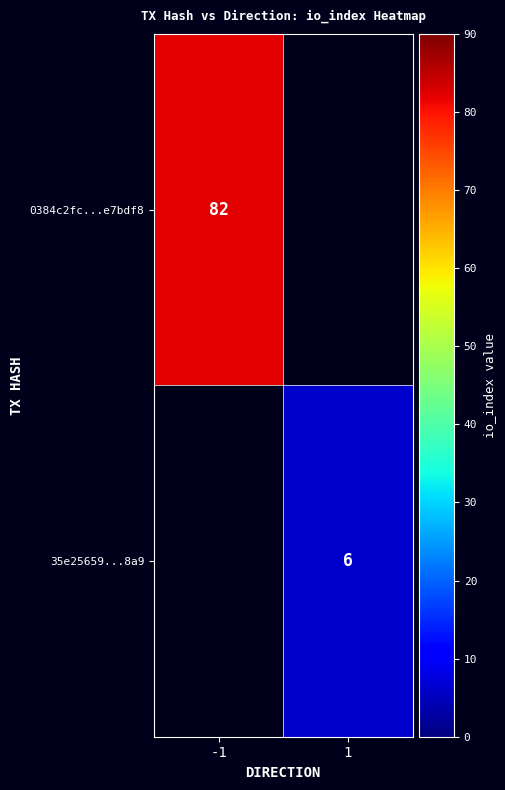

True or false: 0384c2fc...e7bdf8 has a value of 82 at -1.

True